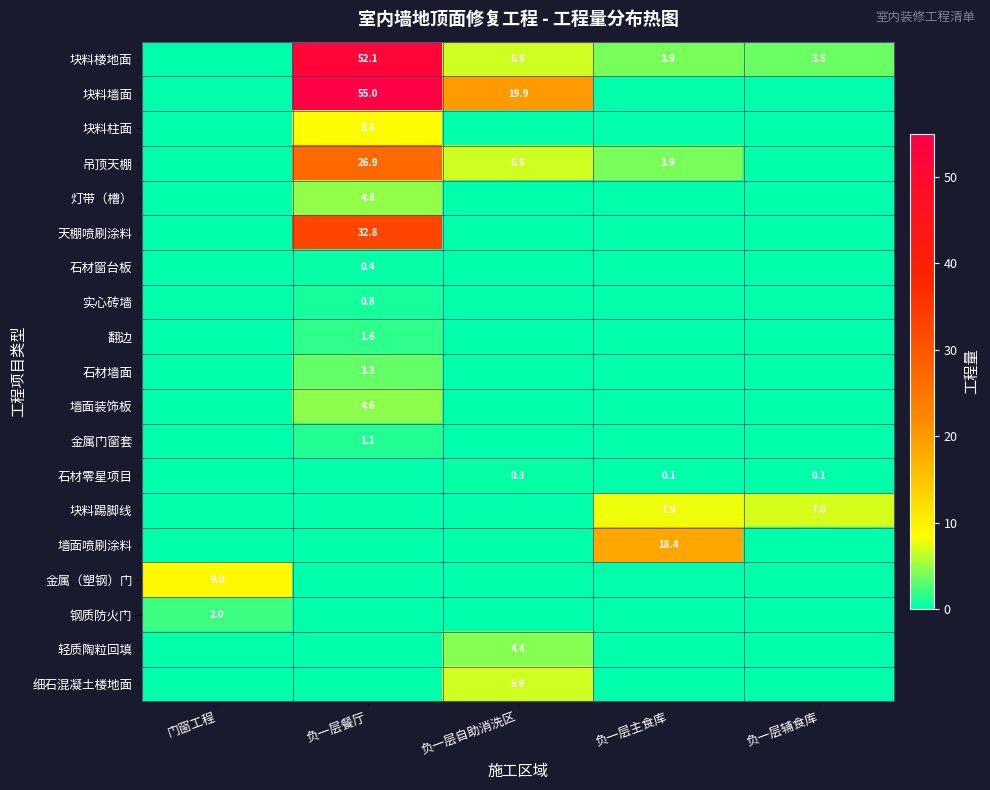

Is it true that 石材零星项目 equals 0.3 at 负一层自助消洗区?

True